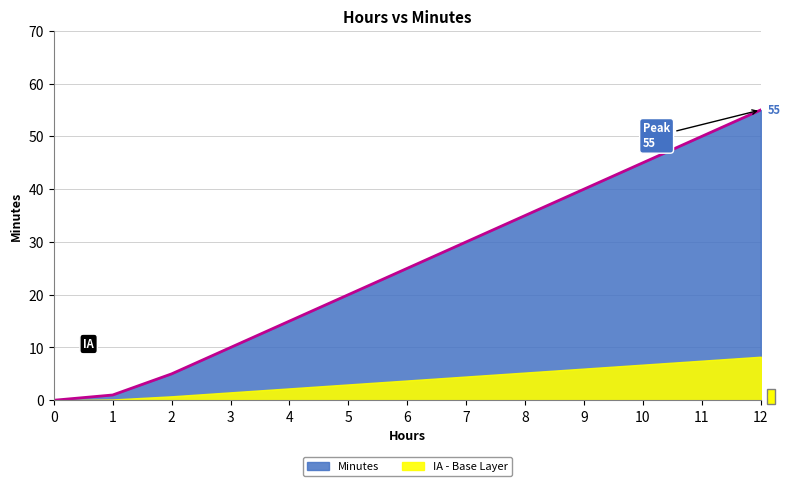

Reading left to right, extract all data points from this chart.

0=0	1=1	2=5	3=10	4=15	5=20	6=25	7=30	8=35	9=40	10=45	11=50	12=55